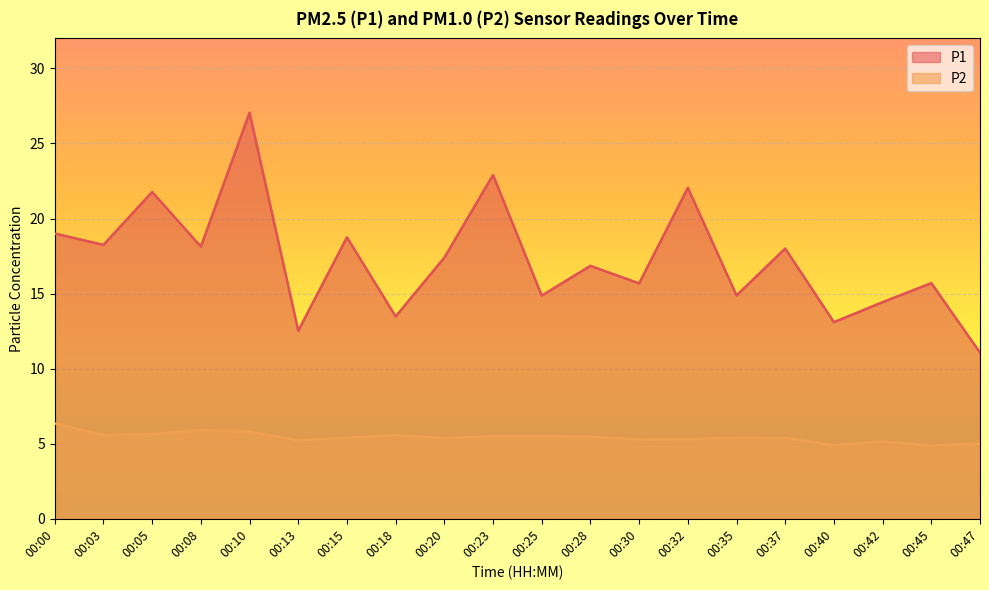

Reading left to right, extract all data points from this chart.

P1: 00:00=19.0	00:03=18.2	00:05=21.8	00:08=18.1	00:10=27.1	00:13=12.5	00:15=18.8	00:18=13.5	00:20=17.4	00:23=22.9	00:25=14.9	00:28=16.9	00:30=15.7	00:32=22.1	00:35=14.9	00:37=18.0	00:40=13.1	00:42=14.4	00:45=15.7	00:47=11.1
P2: 00:00=6.3	00:03=5.6	00:05=5.7	00:08=5.9	00:10=5.8	00:13=5.2	00:15=5.4	00:18=5.6	00:20=5.4	00:23=5.5	00:25=5.5	00:28=5.5	00:30=5.3	00:32=5.3	00:35=5.4	00:37=5.4	00:40=4.9	00:42=5.2	00:45=4.9	00:47=5.0